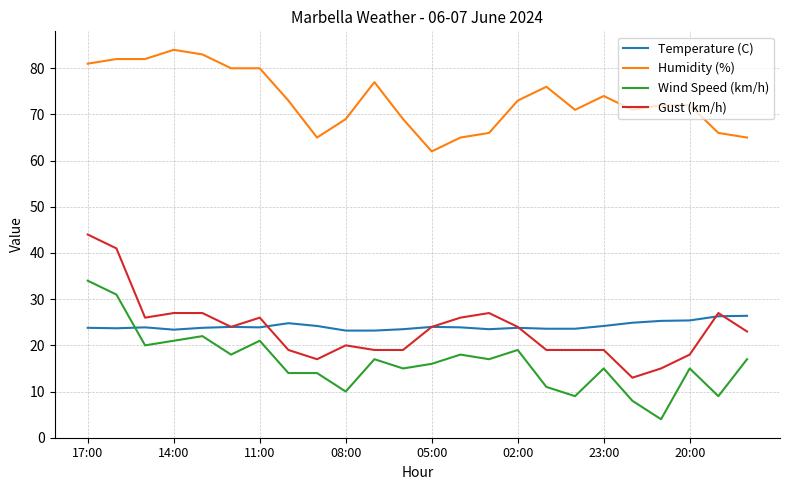

What is the lowest value of the Wind Speed (km/h) series?

4.0